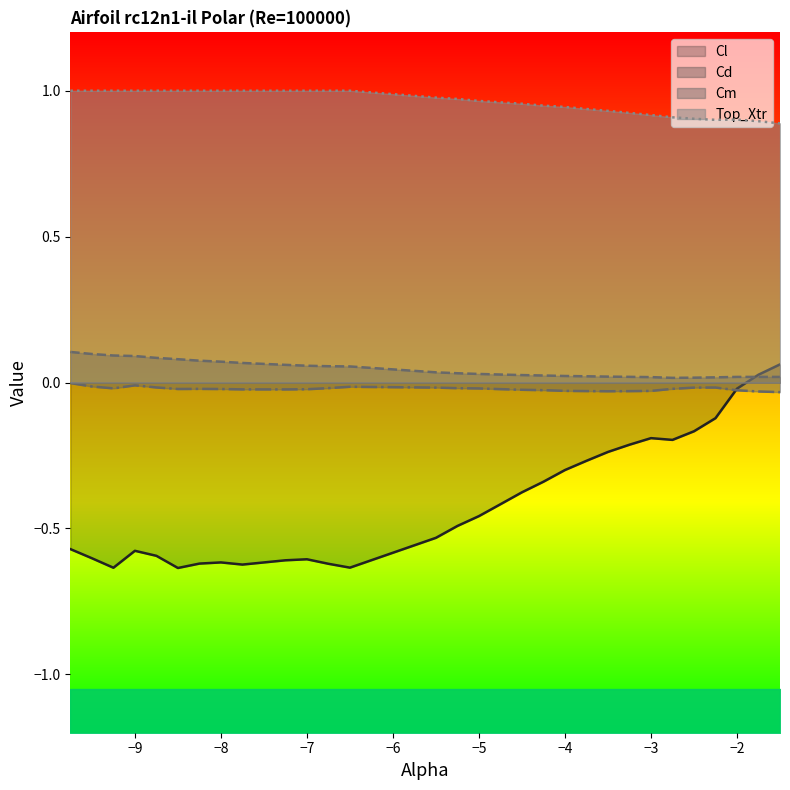

True or false: Top_Xtr and Cm intersect in this chart.

False